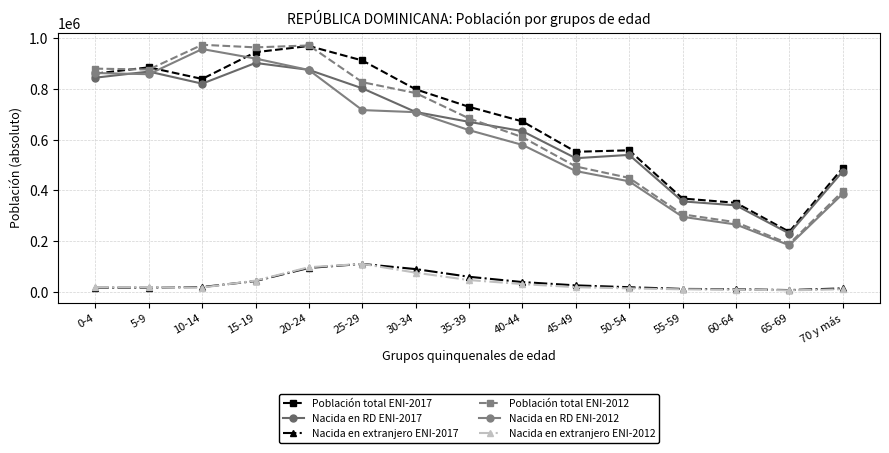

The value of Nacida en extranjero ENI-2017 at 5-9 is 9767. True or false?

False